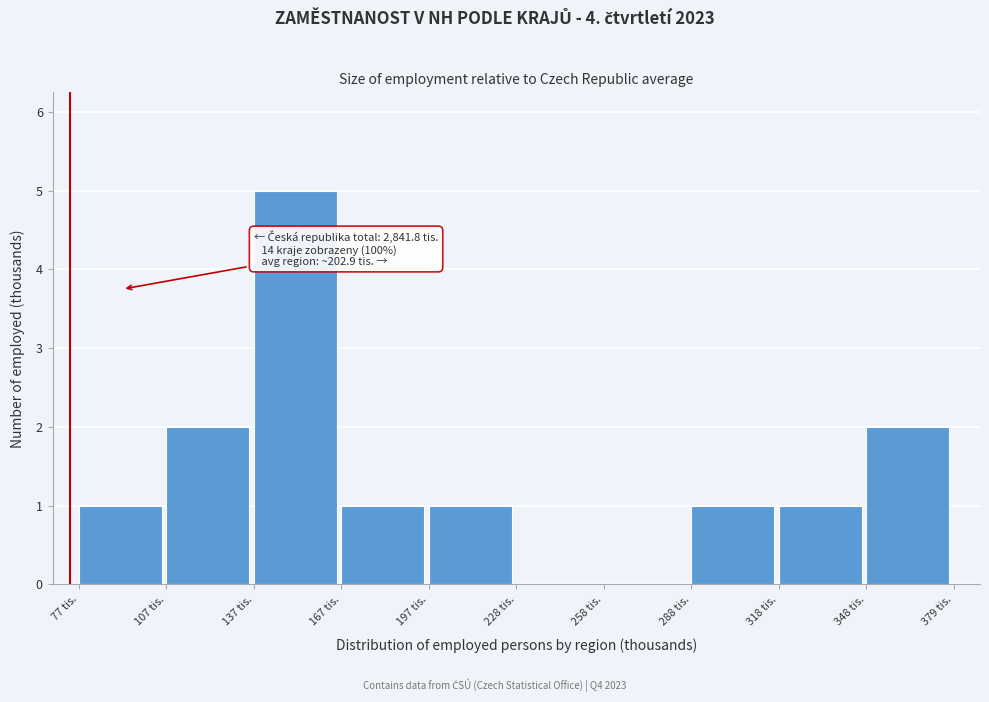

Over which range of the x-axis is the bar tallest?

135 to 165